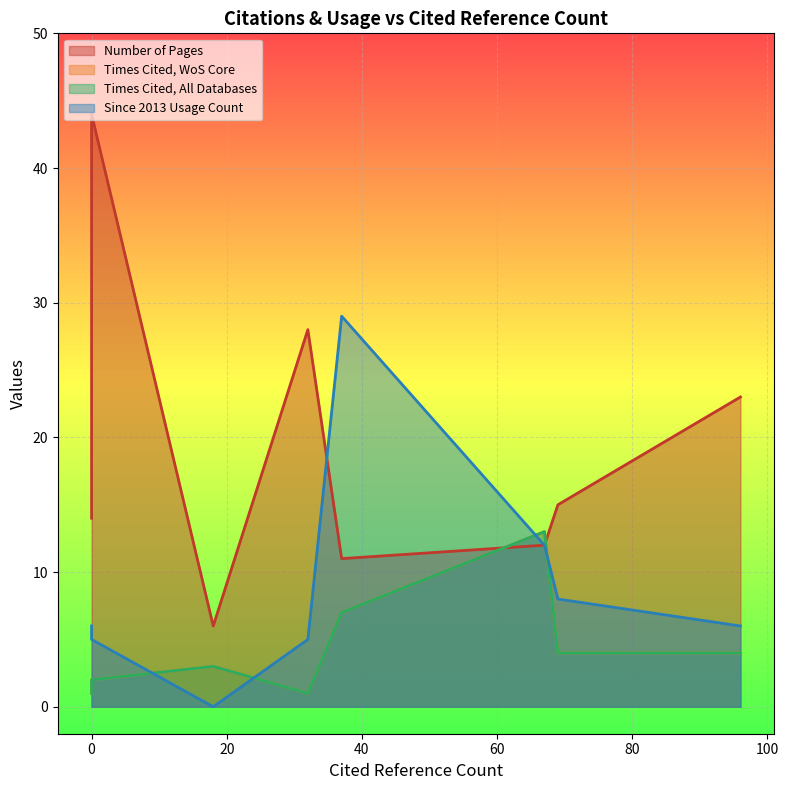

What is the maximum value shown in the chart?

44